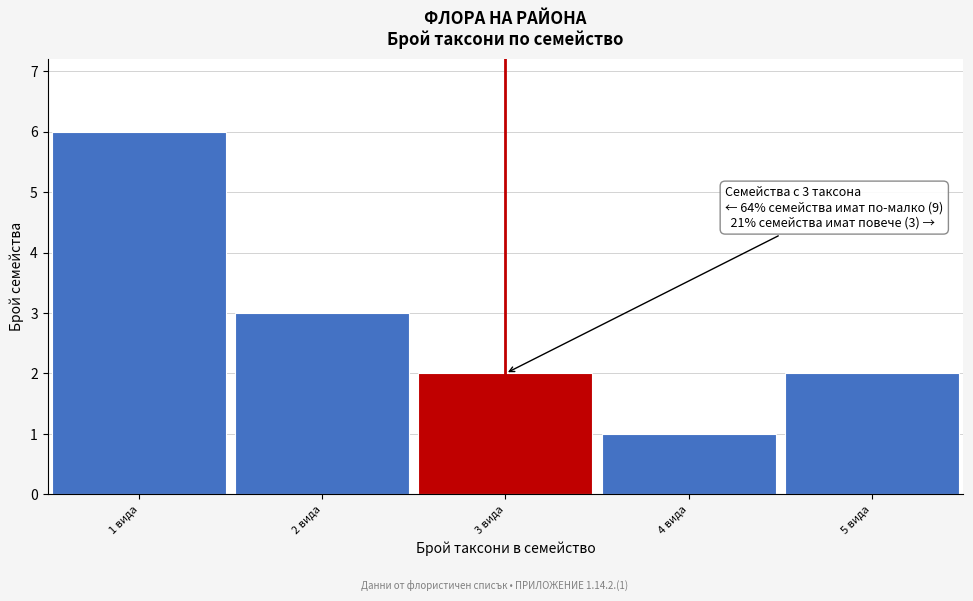

Which range on the x-axis has the tallest bar?

0.5 to 1.5